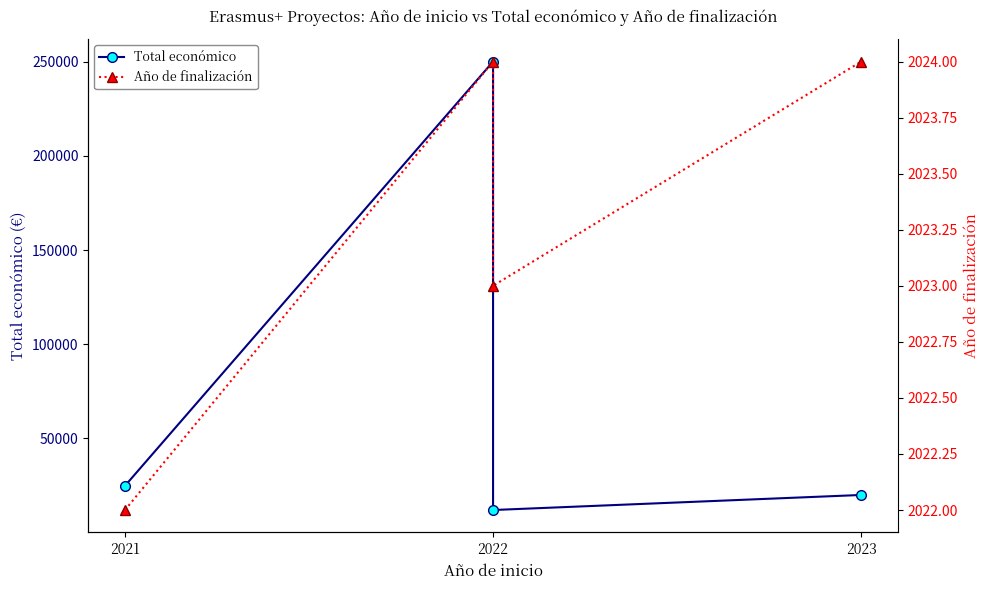

At which category does the chart reach its peak across all series?

2022